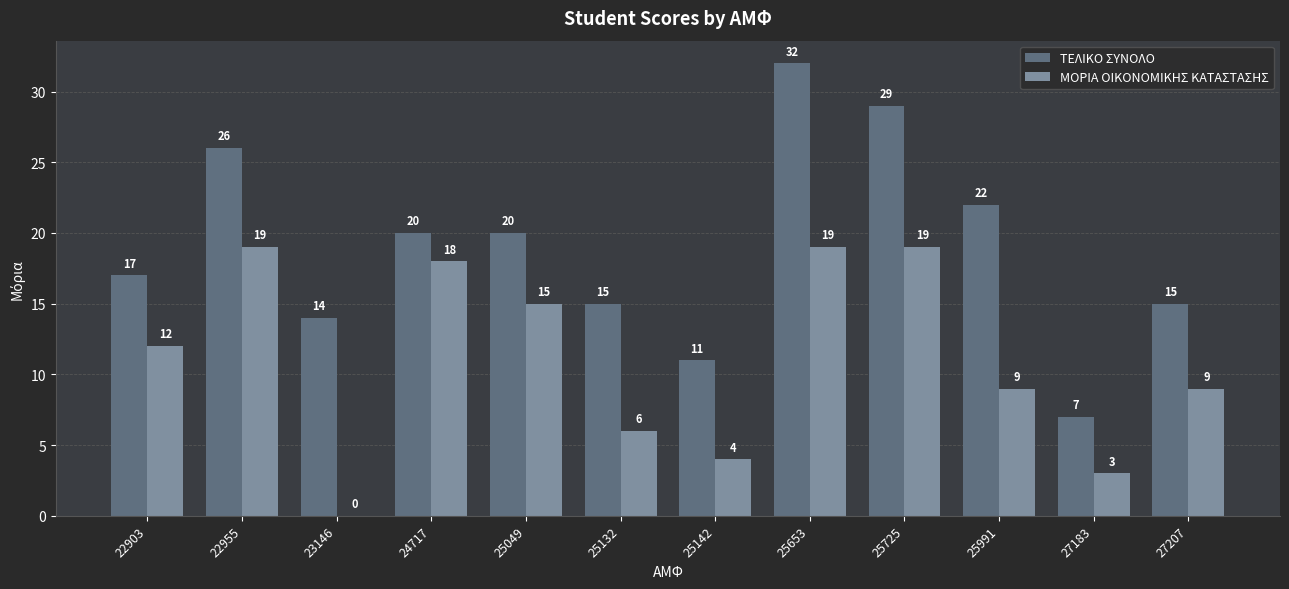

What is the greatest value displayed?

32